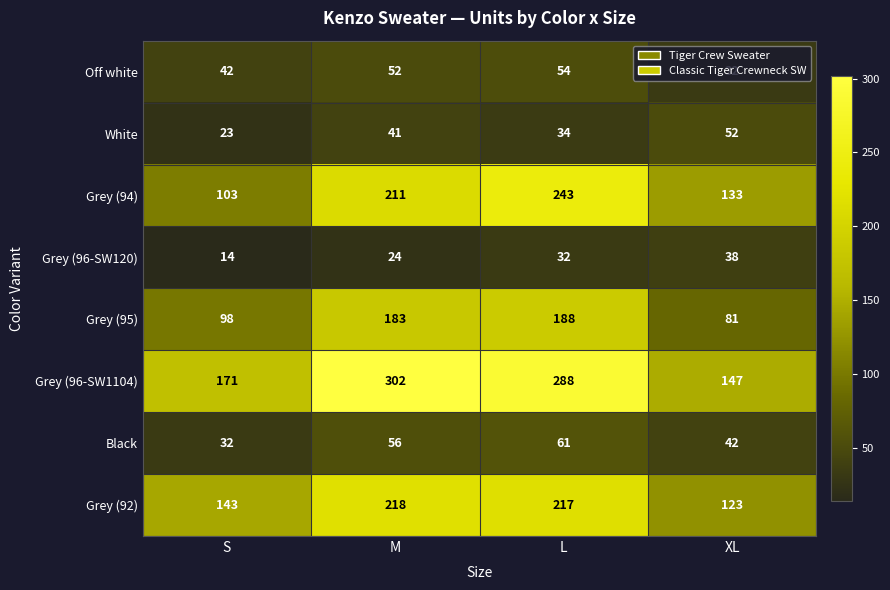

What is the total value across all series at S?

626